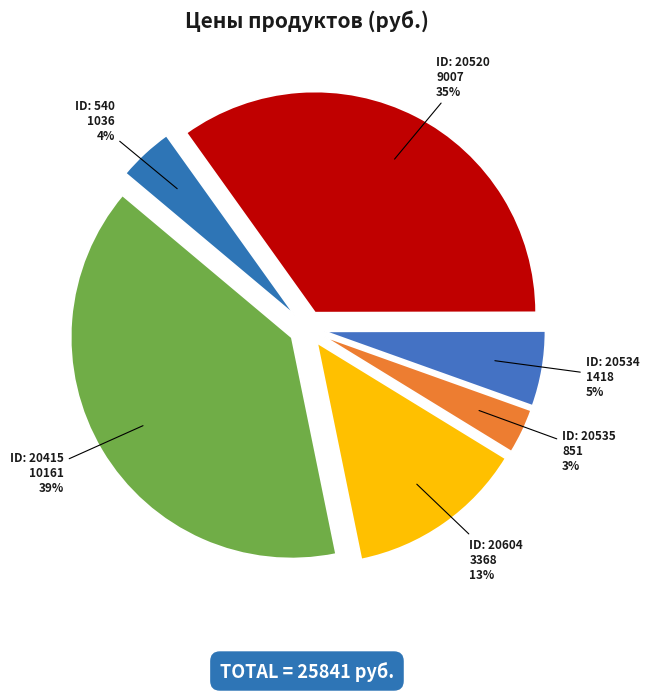

Rank the categories by value from highest to lowest.

20415, 20520, 20604, 20534, 540, 20535